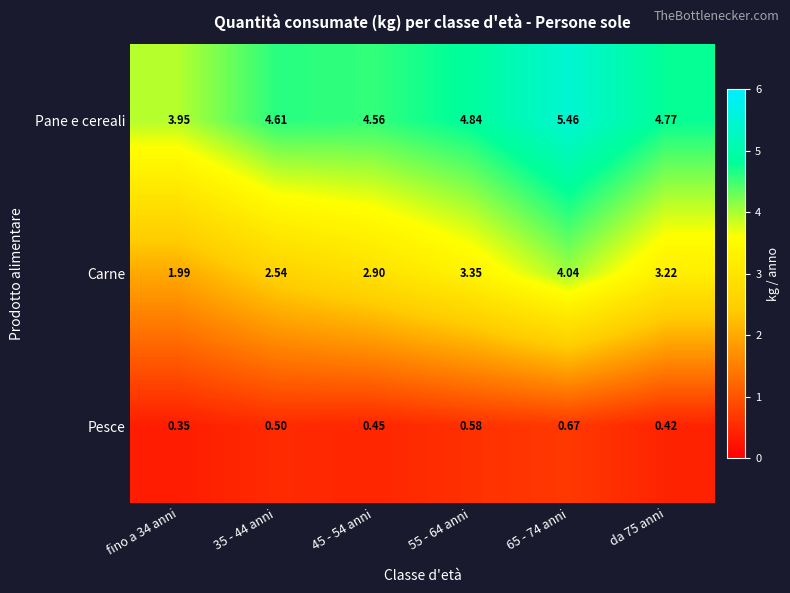

Which series has the largest range (max minus min)?

Carne